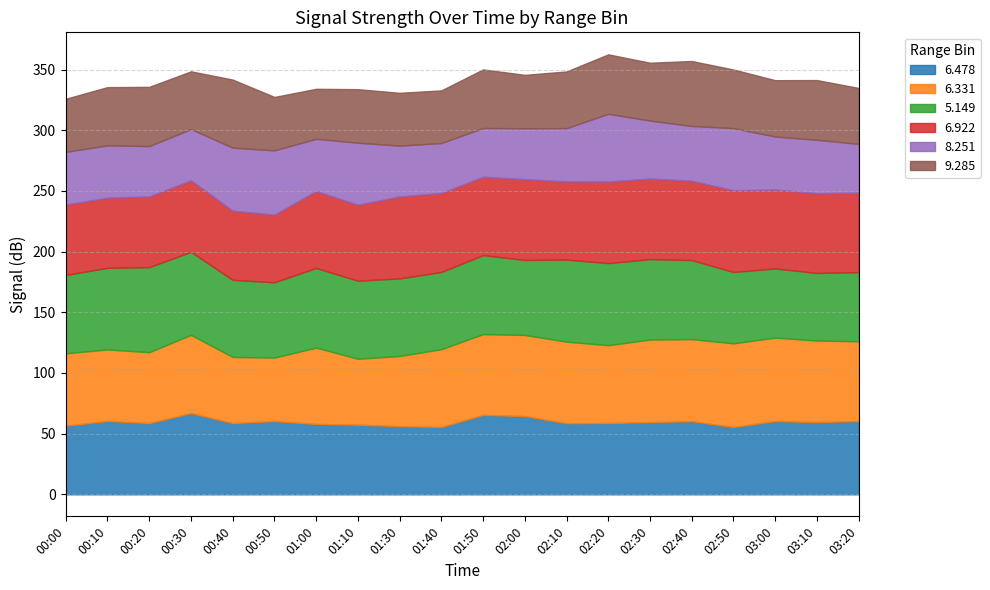

Which series has the largest range (max minus min)?

6.331